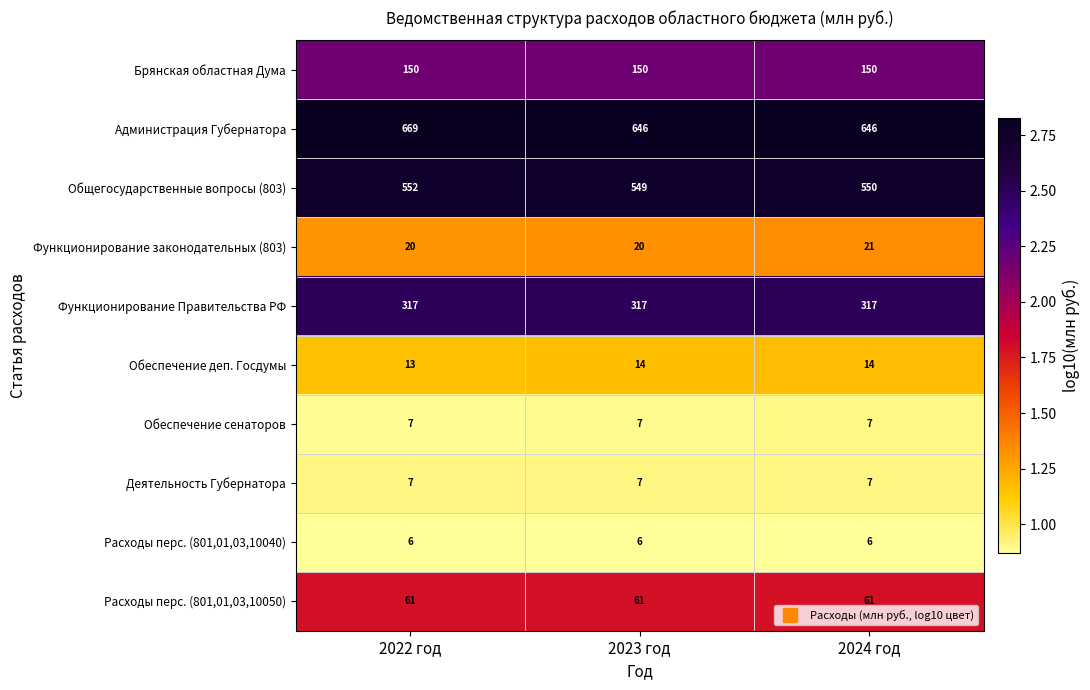

Read the Общегосударственные вопросы (803) value at 2022 год.

552